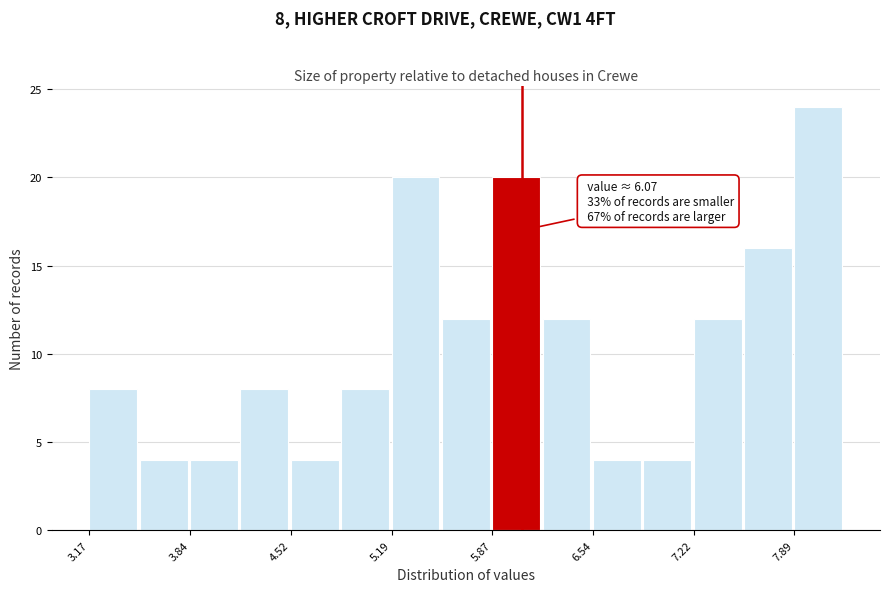

Around what value on the x-axis is the tallest bar? Give the approximate position of its centre, as read against the axis.

8.1